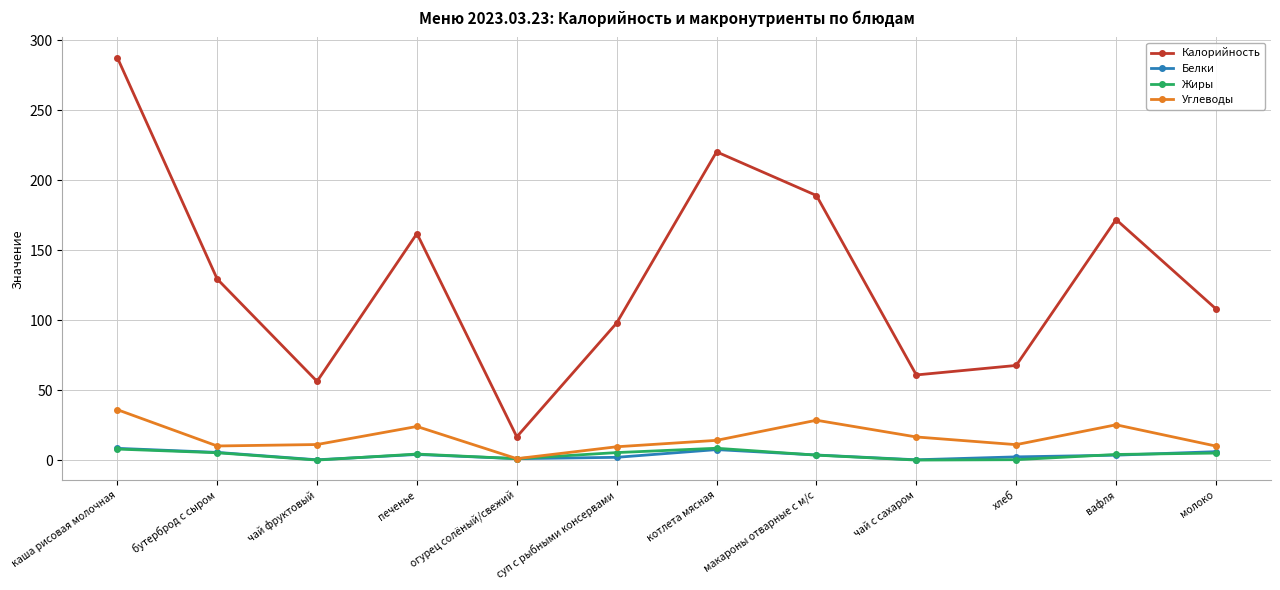

What is the label of the 10th point from the left?

хлеб